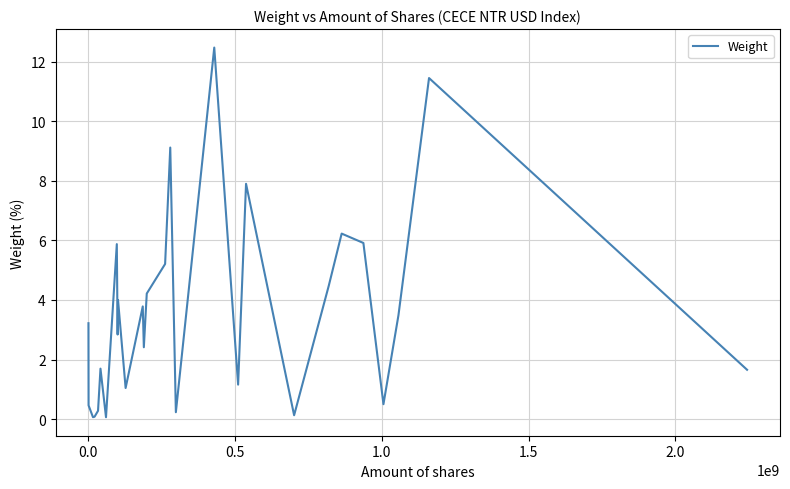

What is the greatest value displayed?

12.5